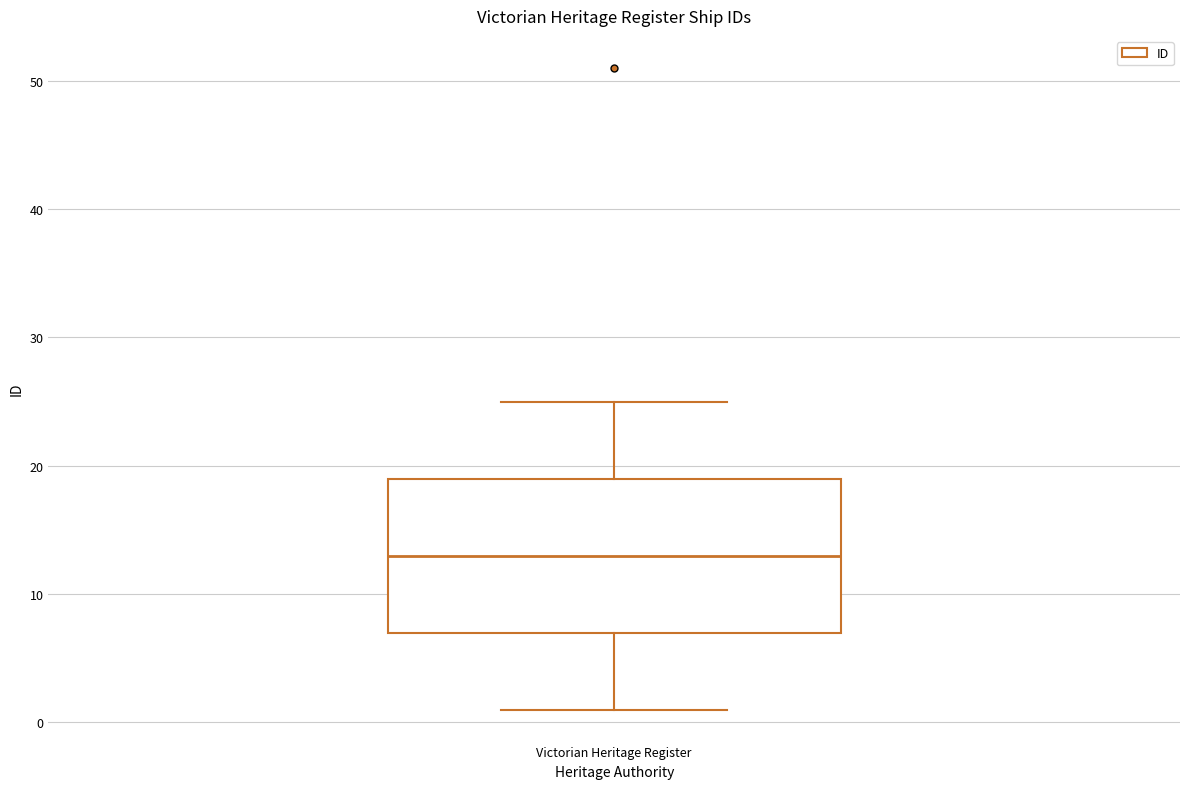

Read this box plot against the y-axis: the position of the median line, the range covered by the box, and the ends of both whiskers. The values are not printed on the chart, so give them approximately, as read against the axis.

median 13, box 7 to 19, whiskers 1 to 25